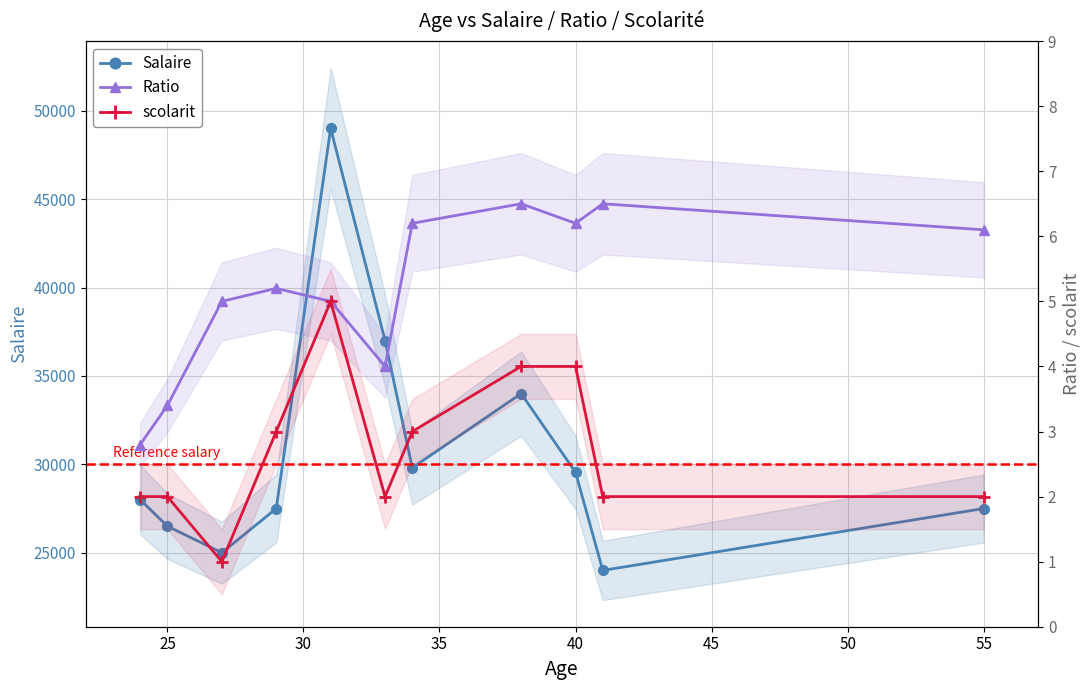

How many interior local valleys does the Ratio series have?

2